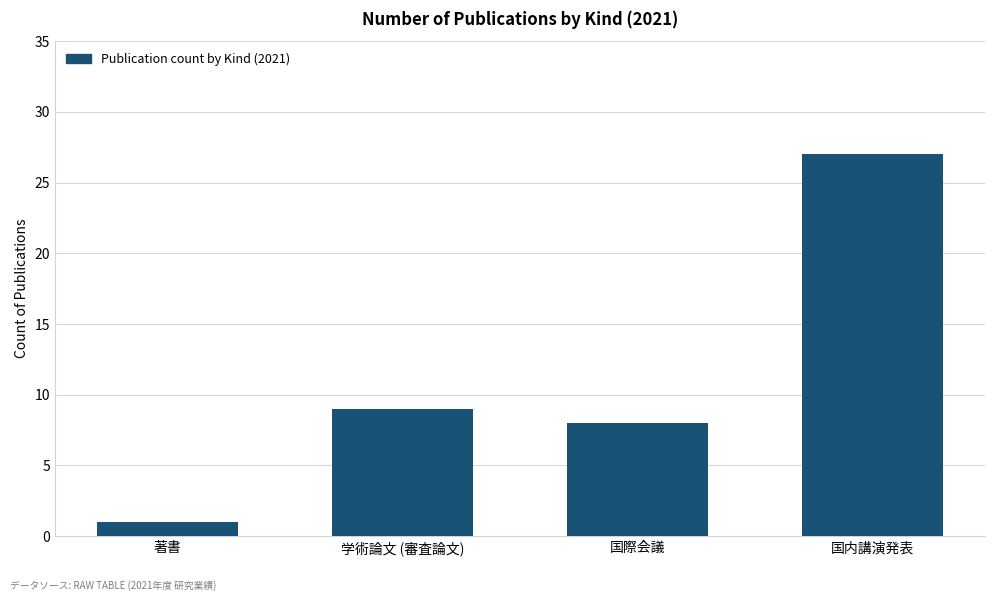

What is the value of the 3rd bar from the left?

8